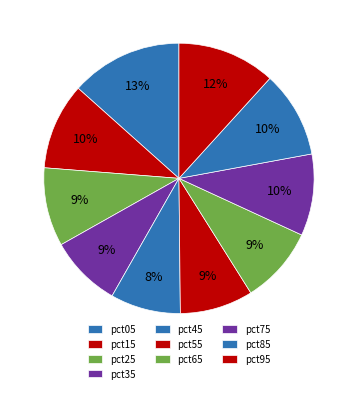

How much of the chart is everything except pct35?

91.4%